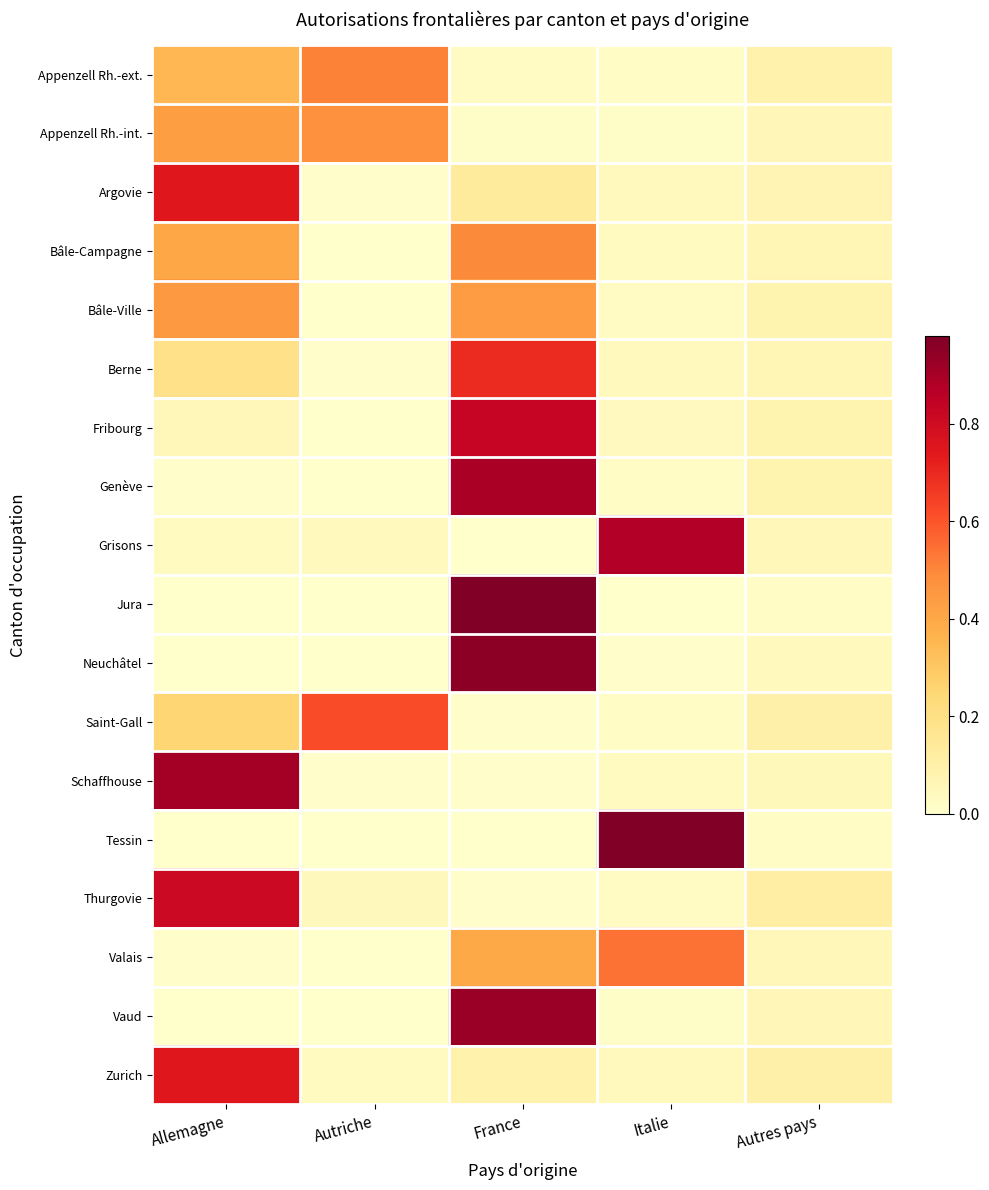

Which category has the lowest value across all series?

Autriche